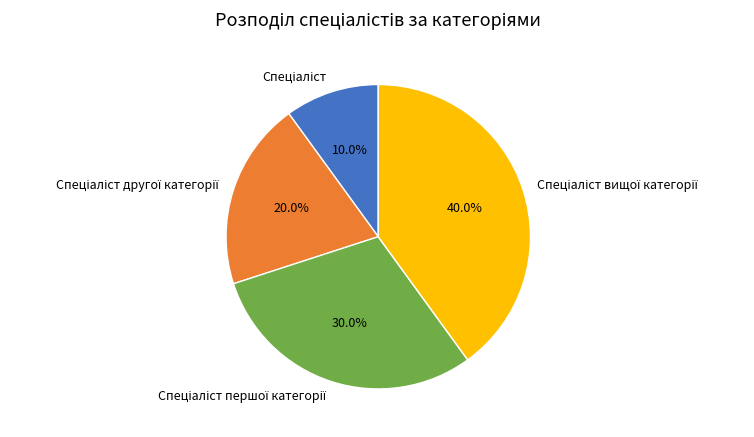

Is there a majority slice in this chart?

No